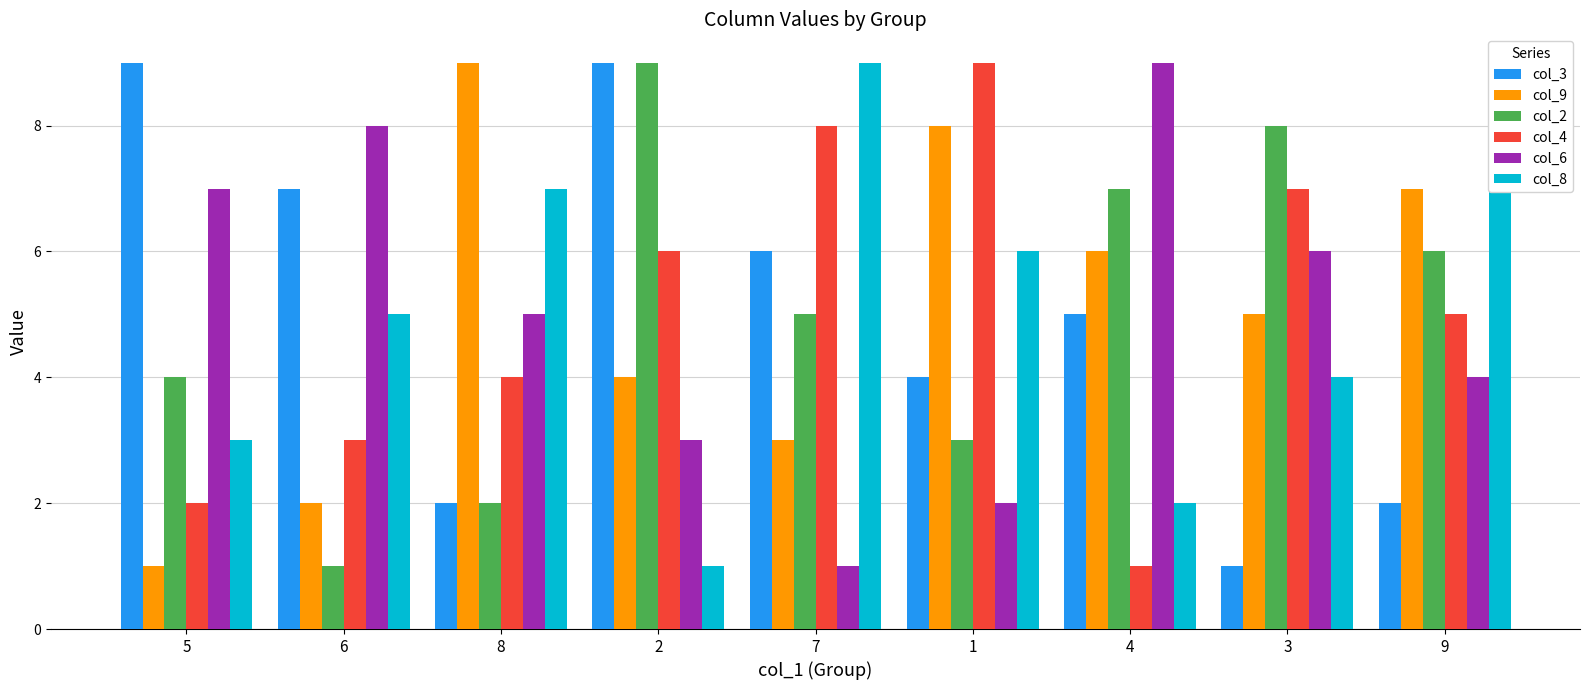

What is the sum of all col_2 values?

45